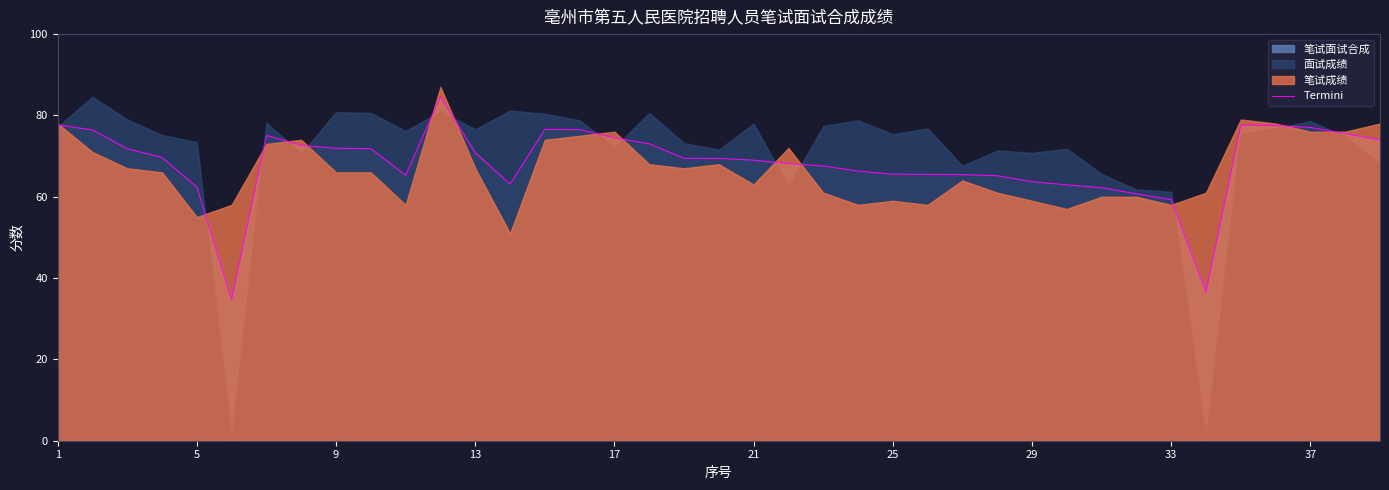

Approximately how many times larger is the value at 31 compared to 35?

0.8